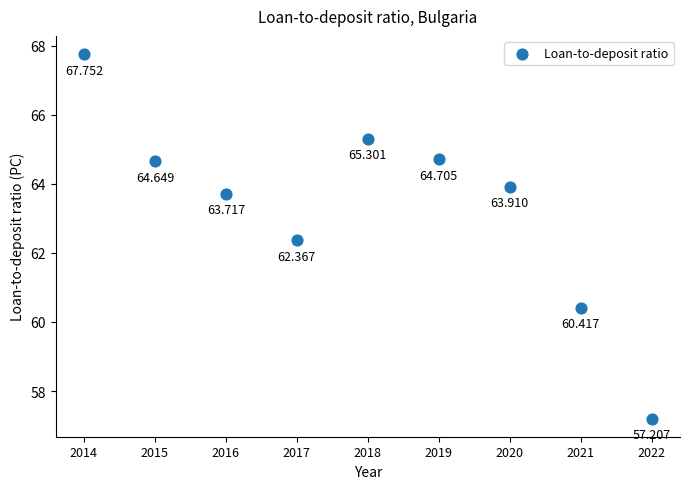

Count the number of points in this scatter plot.

9